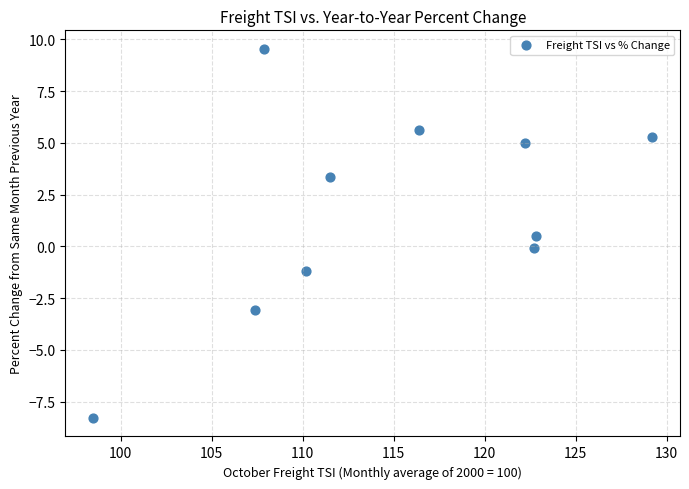

What is the range of Y values (max minus min)?

17.8